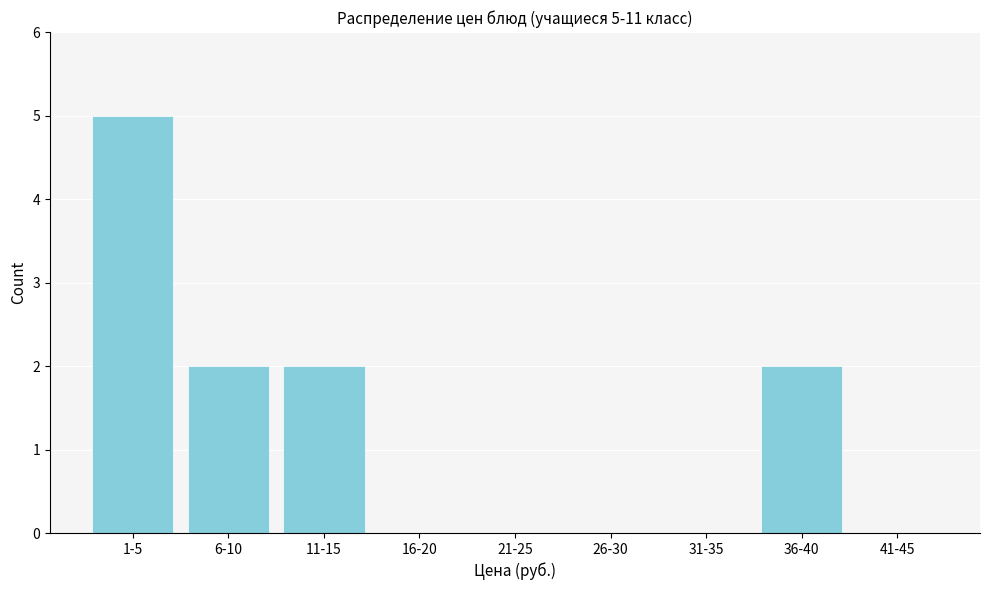

Reading left to right, transcribe all the data shown in this chart.

1-5=5	6-10=2	11-15=2	16-20=0	21-25=0	26-30=0	31-35=0	36-40=2	41-45=0